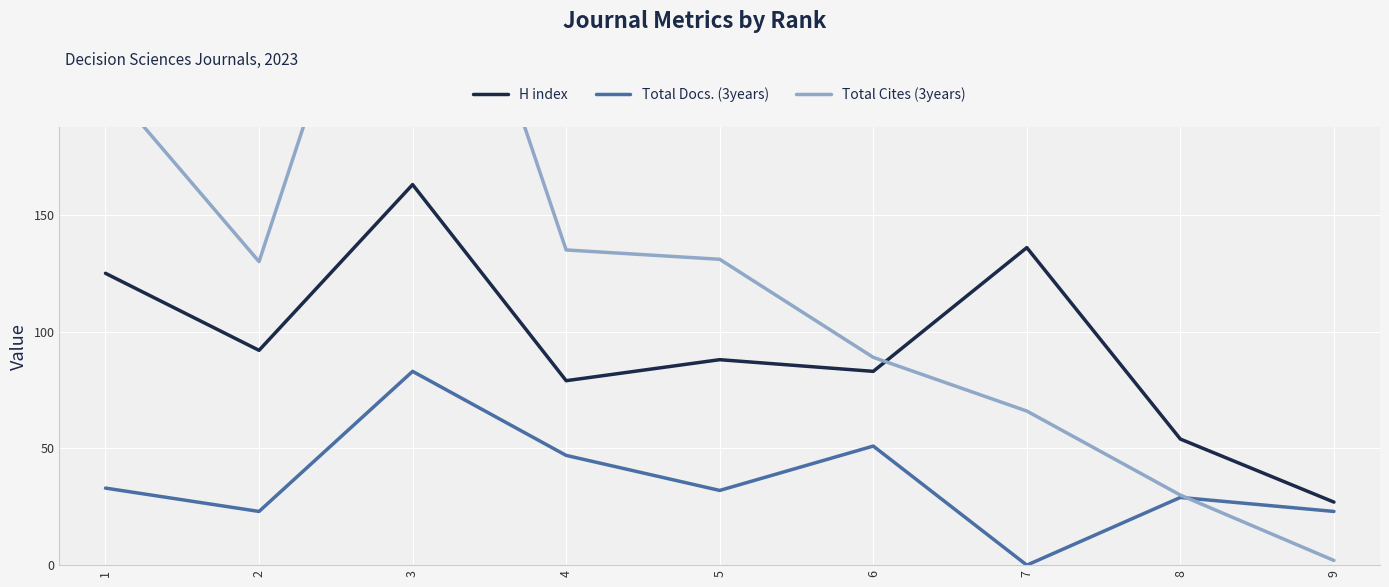

How many series are shown in this chart?

3